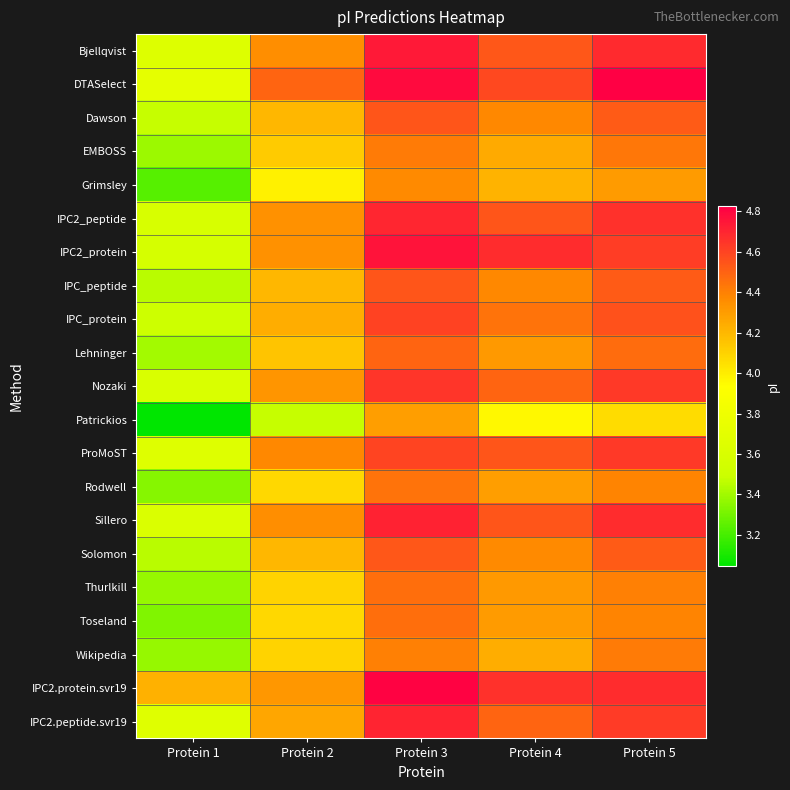

What is the difference between the highest and lowest values at Protein 4?

0.7